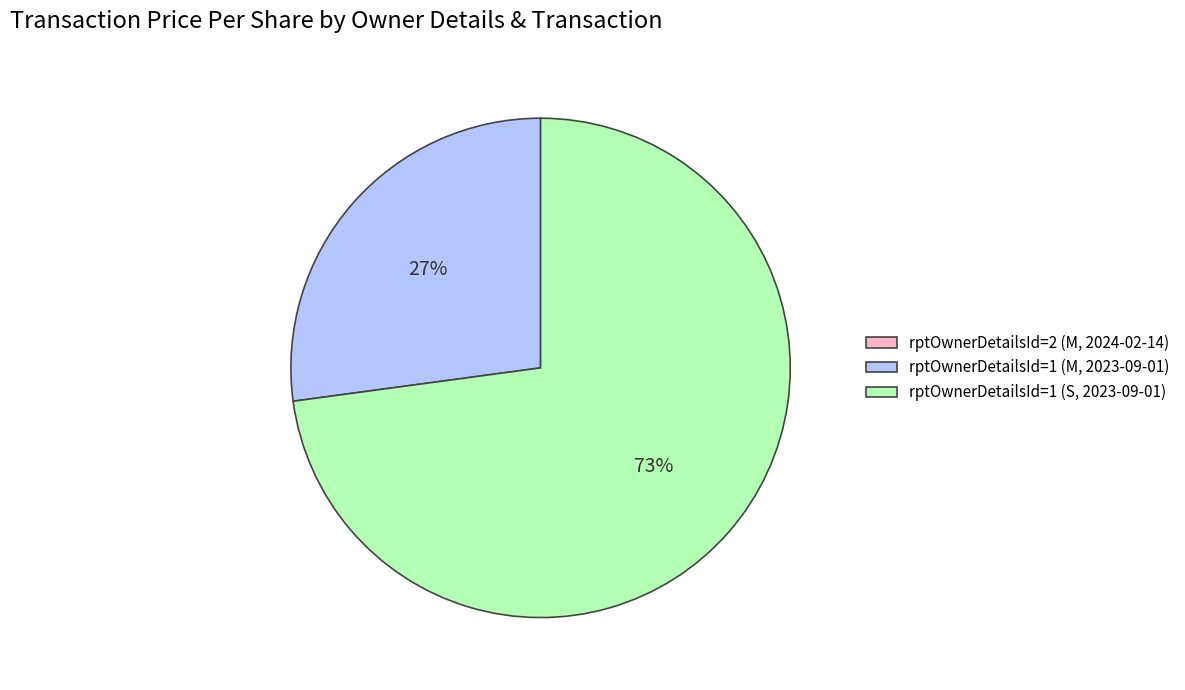

To the nearest percent, what is the difference between the largest and smallest slice percentages?

73%